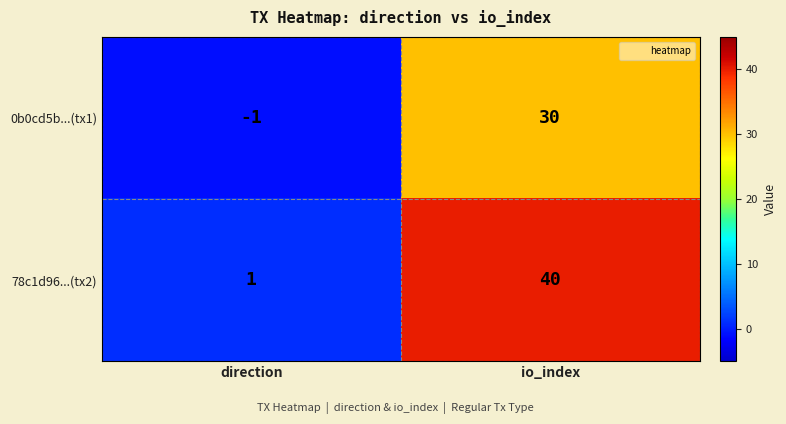

Rank the series at direction from lowest to highest value.

0b0cd5b...(tx1), 78c1d96...(tx2)